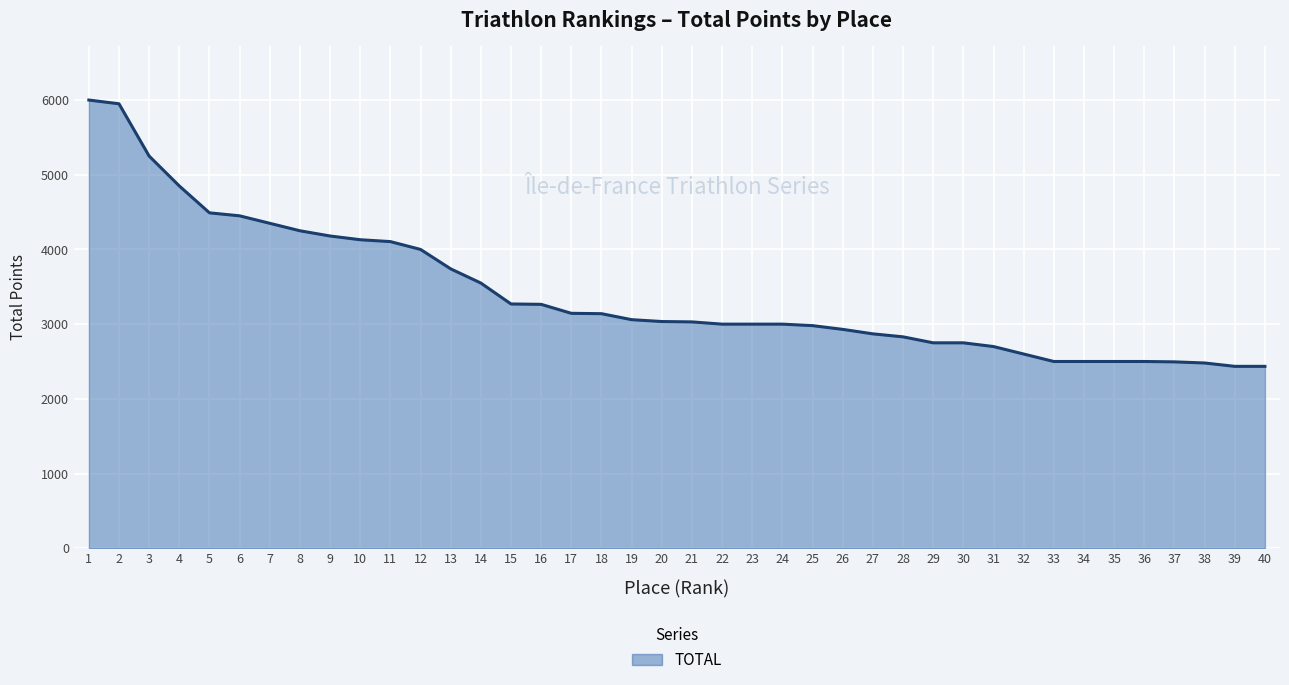

Does the chart display data point markers on the line(s)?

No